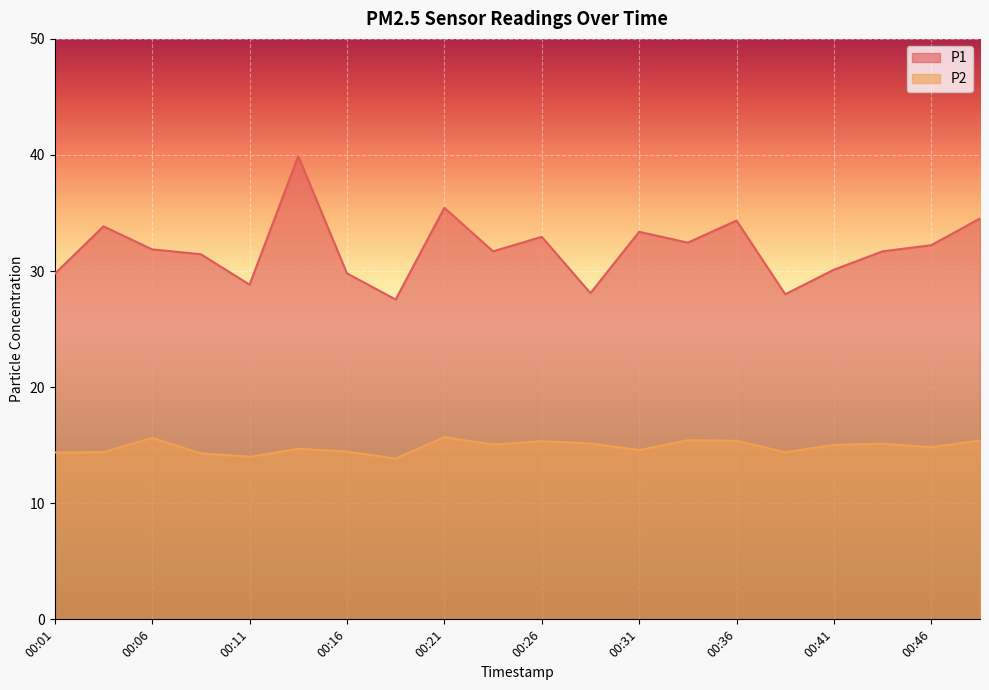

Is the value of P1 at 00:06 greater than the value of P2 at 00:19?

Yes